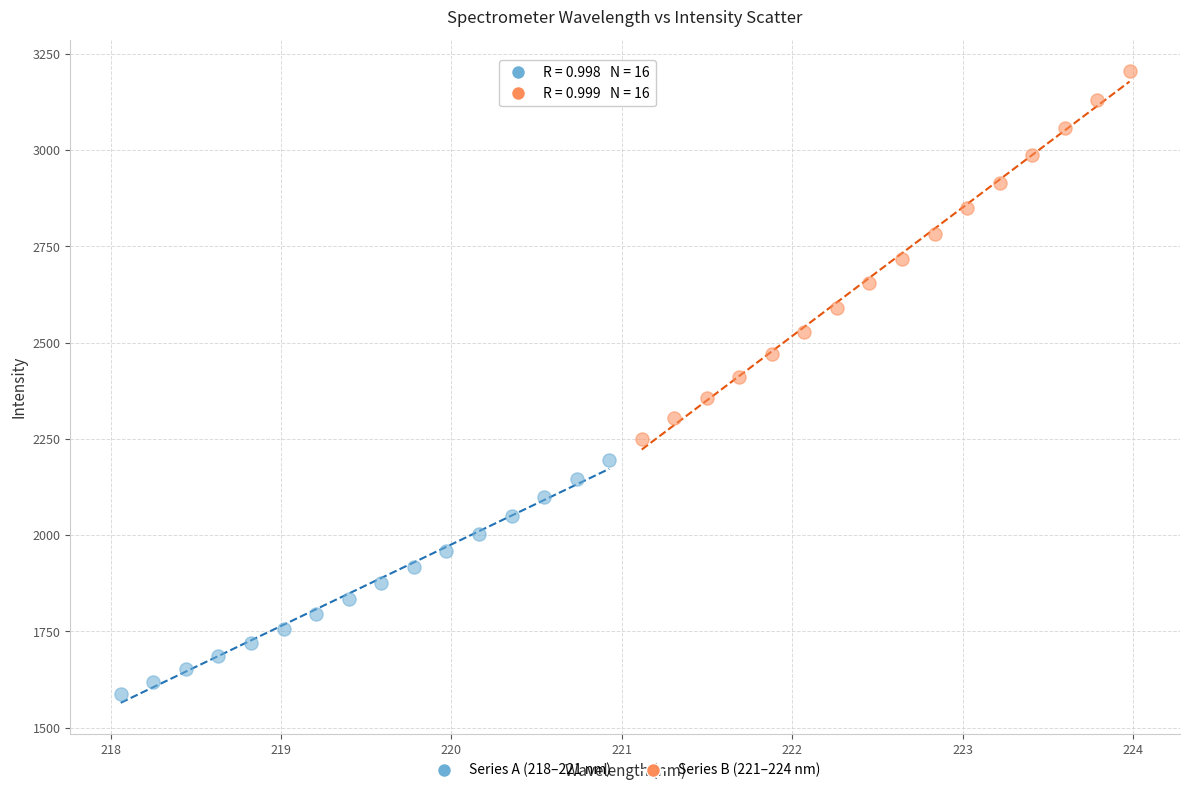

Which series reaches the maximum Y coordinate?

Series B (221–224 nm)